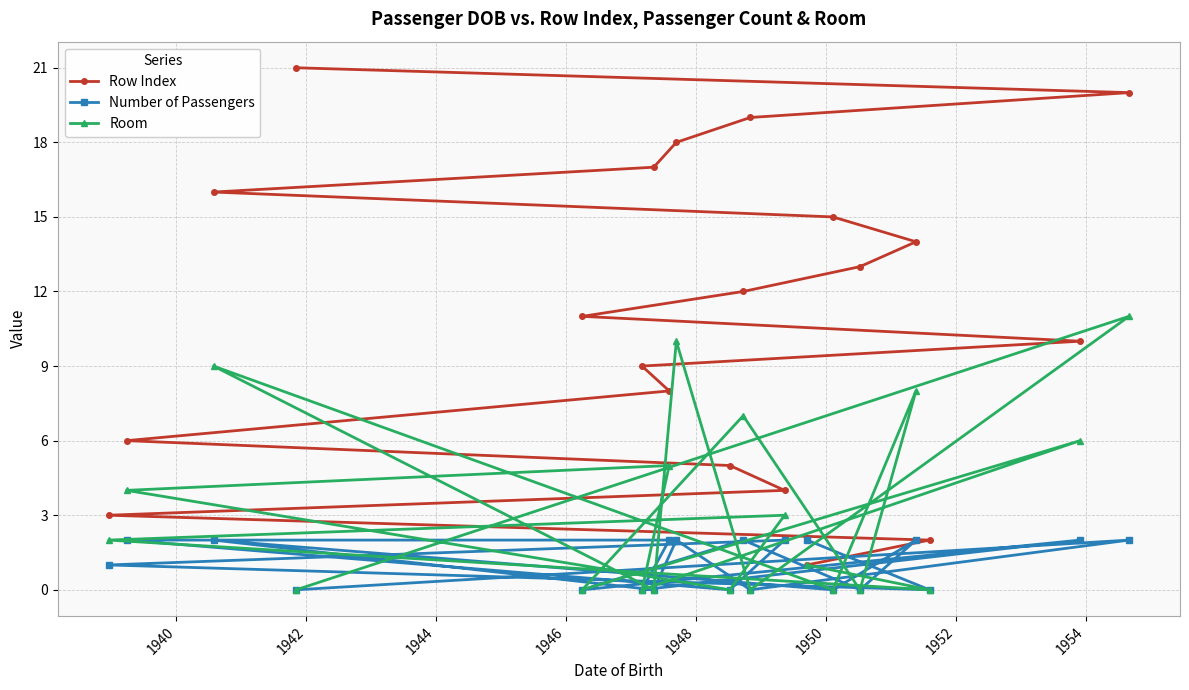

Which series has the largest range (max minus min)?

Row Index